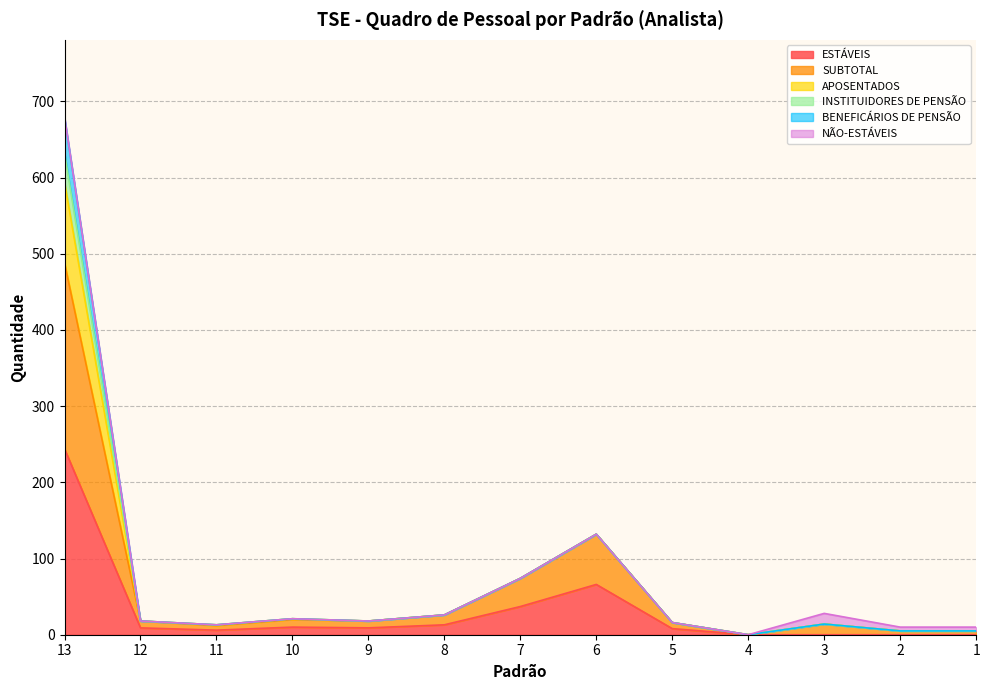

What are all the series names shown in the legend?

ESTÁVEIS, SUBTOTAL, APOSENTADOS, INSTITUIDORES DE PENSÃO, BENEFICÁRIOS DE PENSÃO, NÃO-ESTÁVEIS